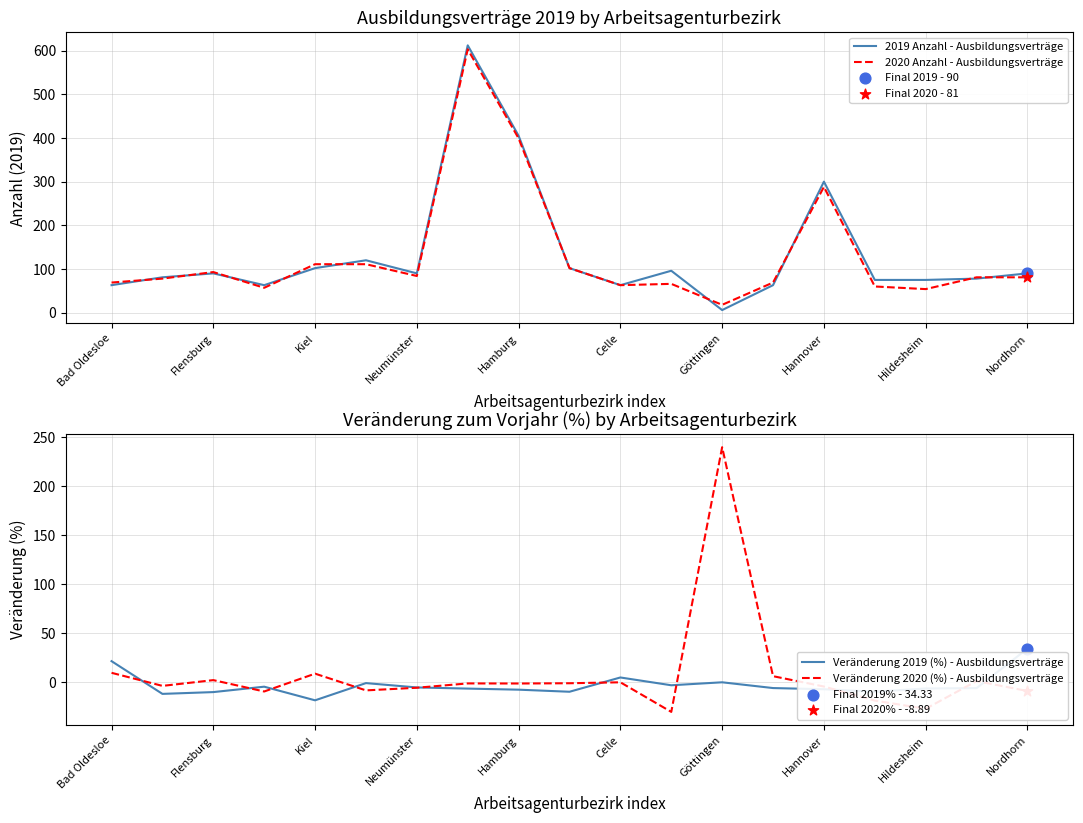

Is it true that 2019 Anzahl - Ausbildungsverträge equals 121 at Hannover?

False